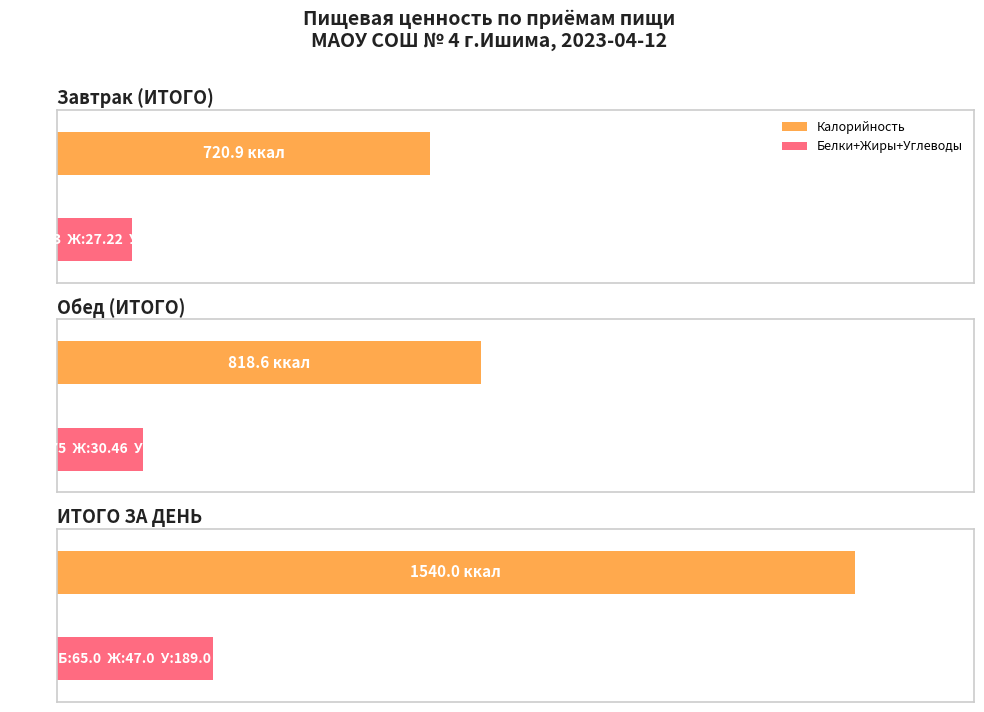

At how many categories does at least one series exceed 704?

3